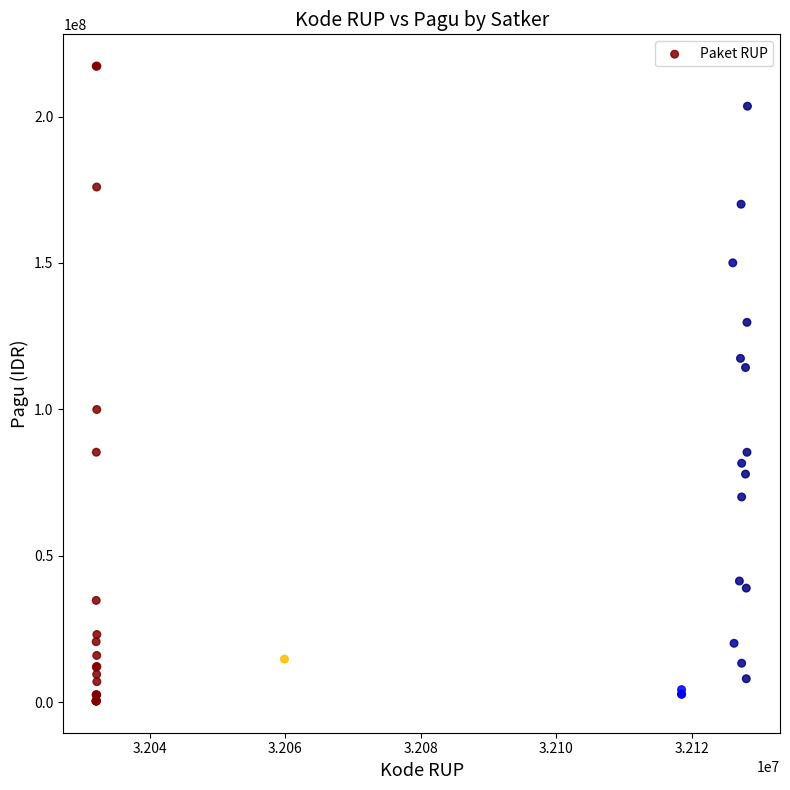

What Y value in the scatter plot is closest to 108830000?

114296000